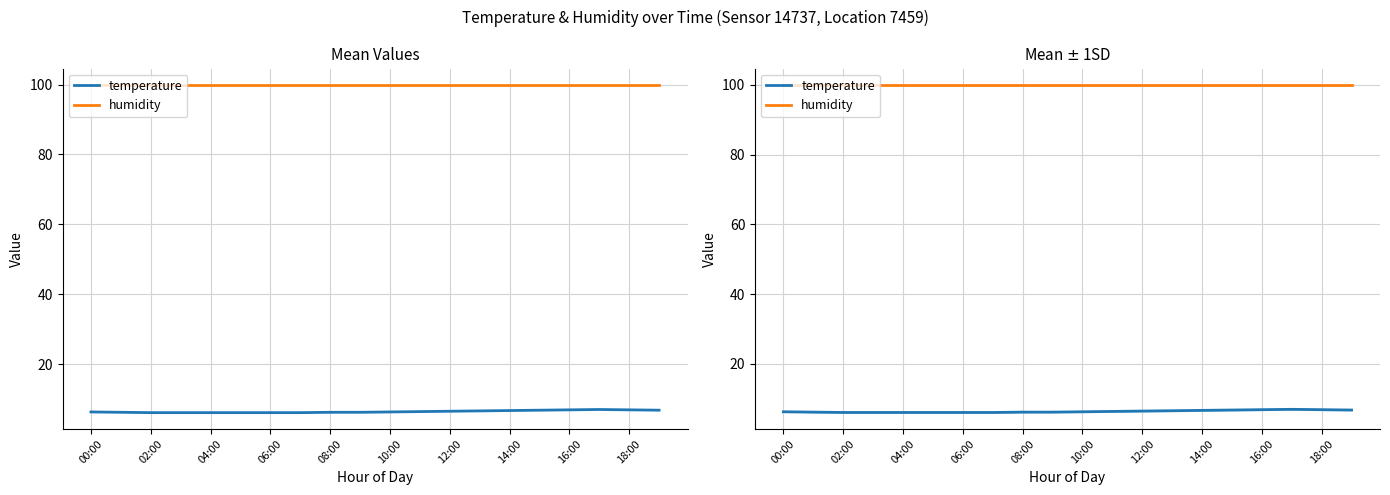

What is the highest value of the temperature series?

7.0